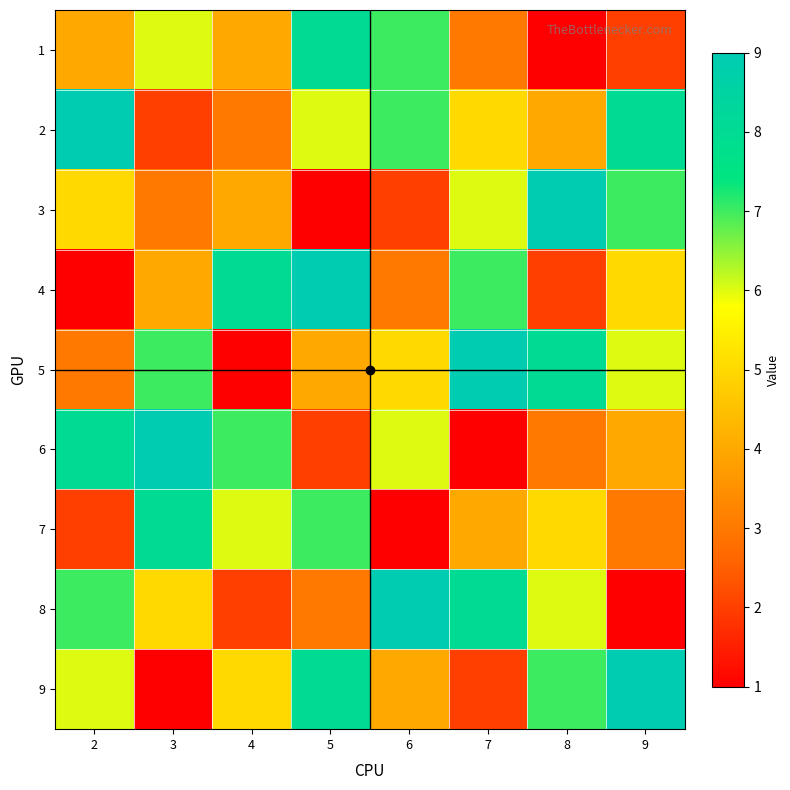

At which category does the chart reach its minimum across all series?

8